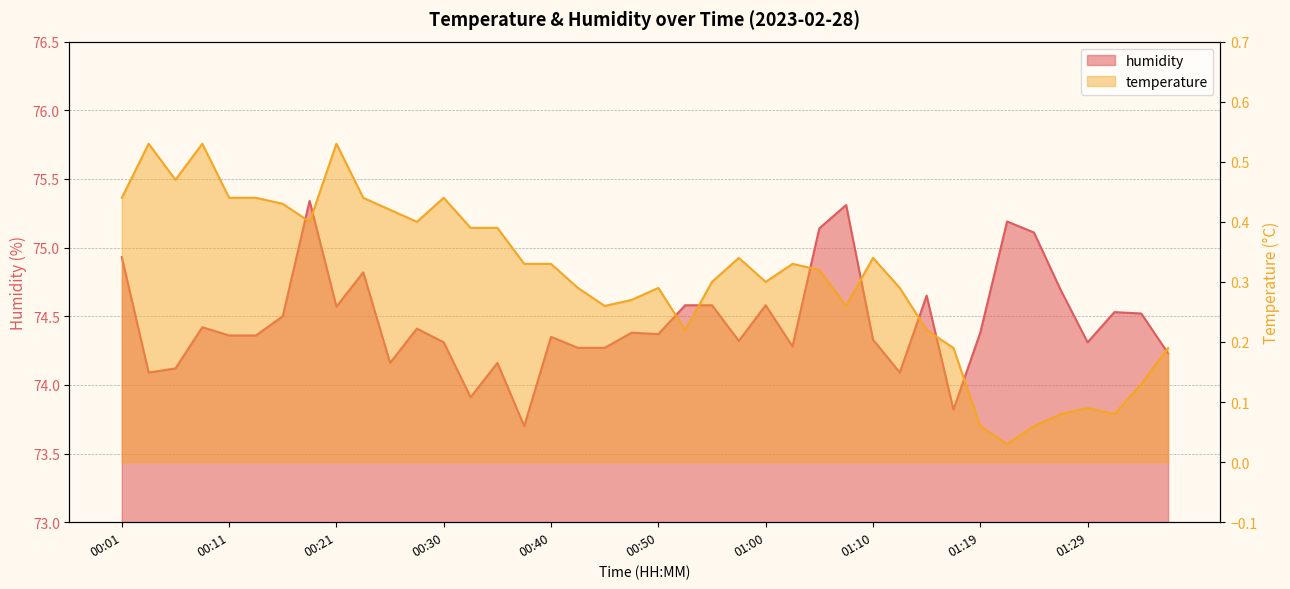

True or false: there are more than 2 points higher than both neighbors.

True